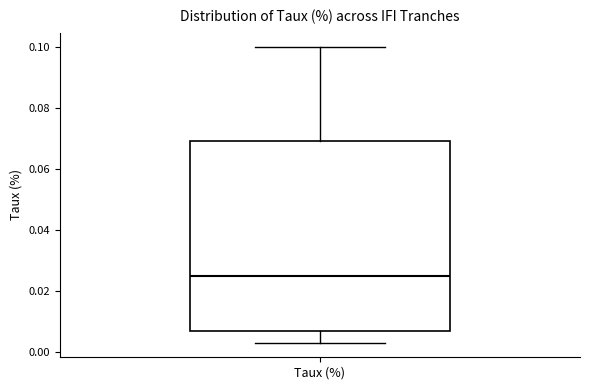

Transcribe this box plot: give where the median line is, the range the box spans, and where the two whiskers end, as read against the y-axis. The values are not printed on the chart, so give them approximately, as read against the axis.

median 0.026, box 0.006 to 0.070, whiskers 0.004 to 0.100